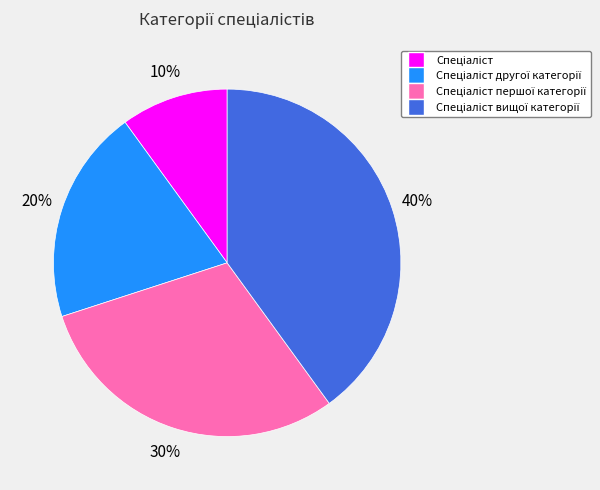

Count the number of slices in the pie.

4